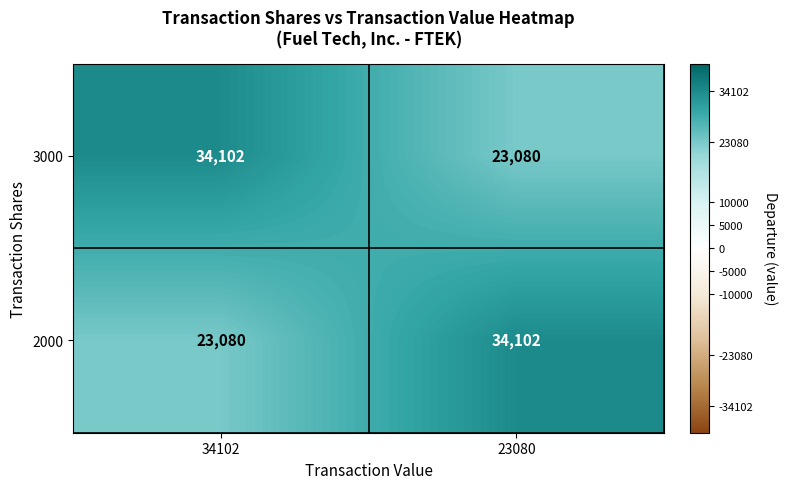

What is the sum of the 3000 values at 34102 and 23080?

57182